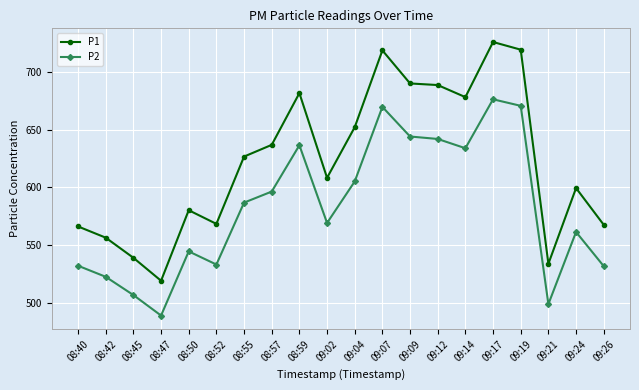

At 09:17, list the series in order from largest to smallest.

P1, P2